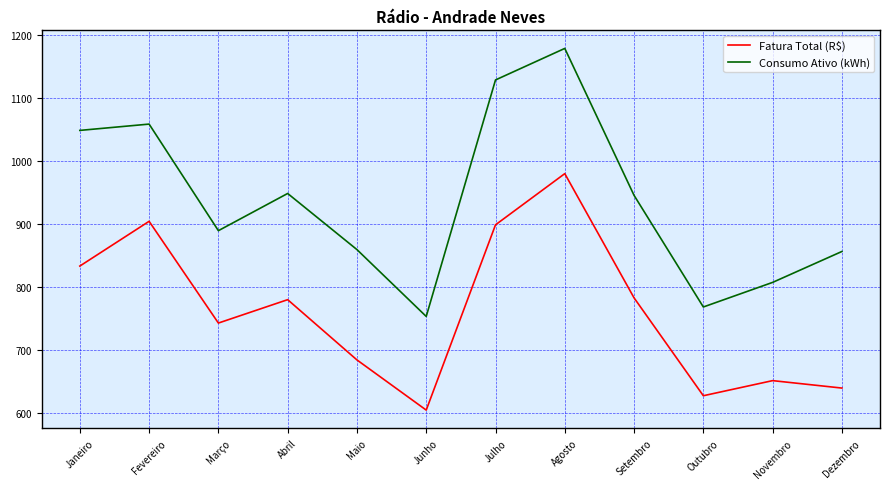

Does the chart display data point markers on the line(s)?

No